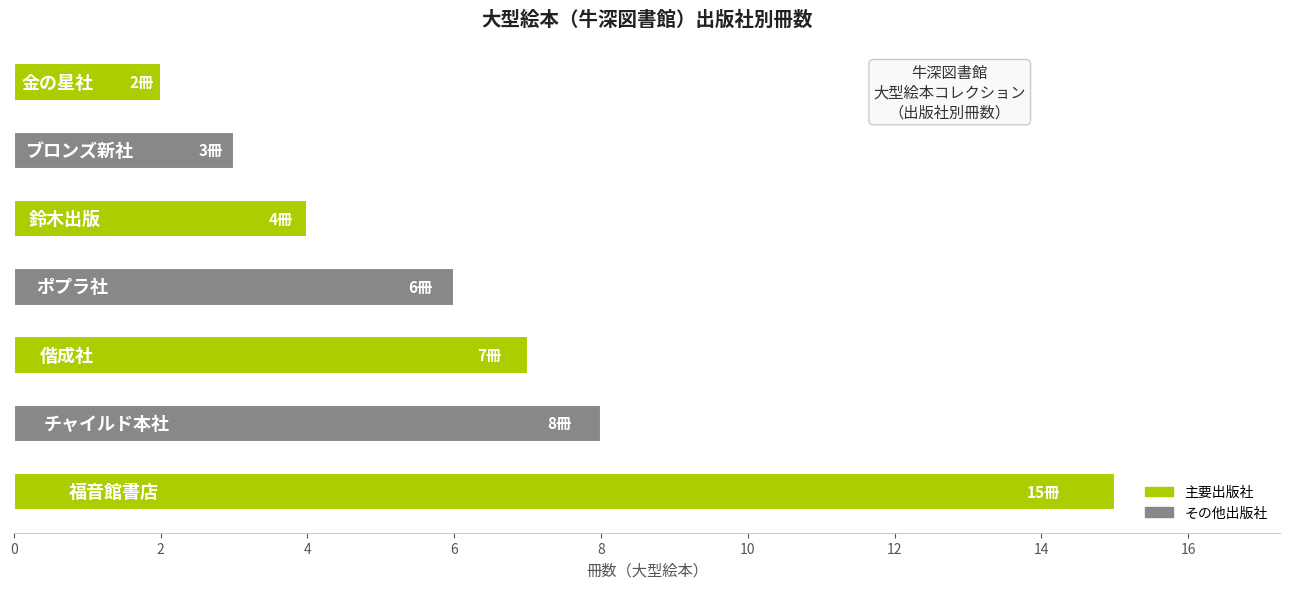

What is the sum of all values?

45